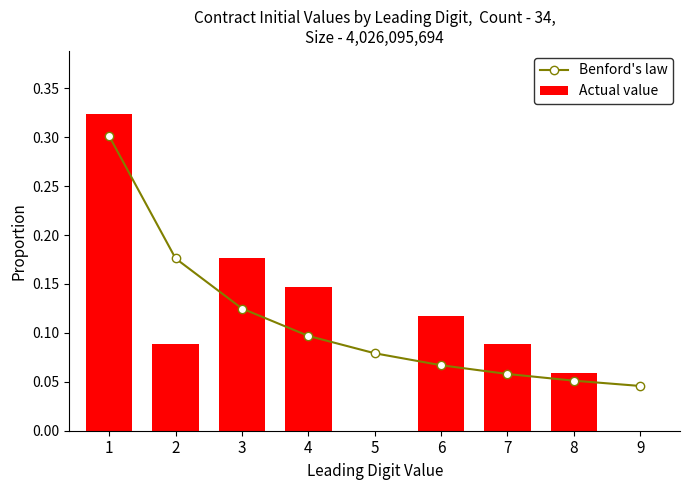

True or false: Benford's law has a value of 0.5 at 1.

False